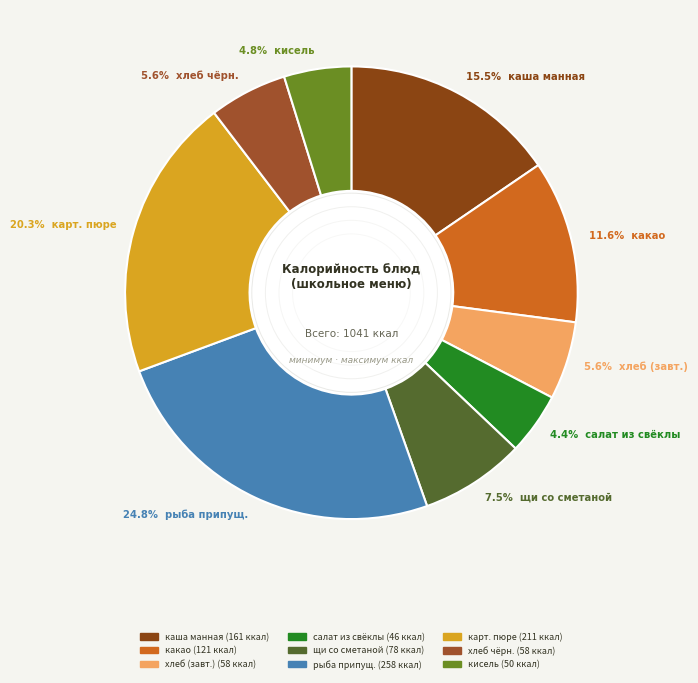

To the nearest percent, what is the average slice percentage?

11%